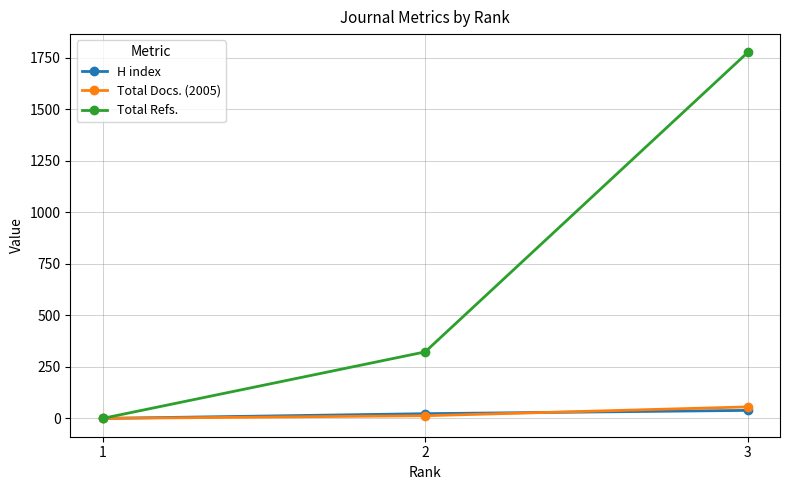

What is the average value of the Total Refs. series?

700